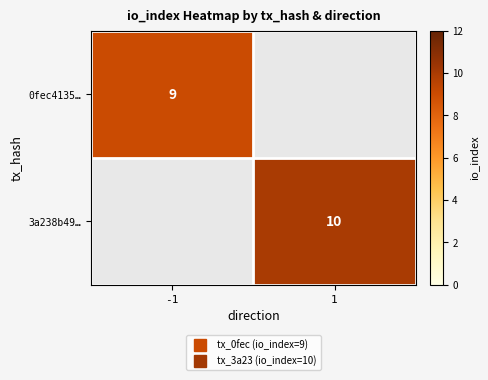

Count the number of data series in this chart.

2